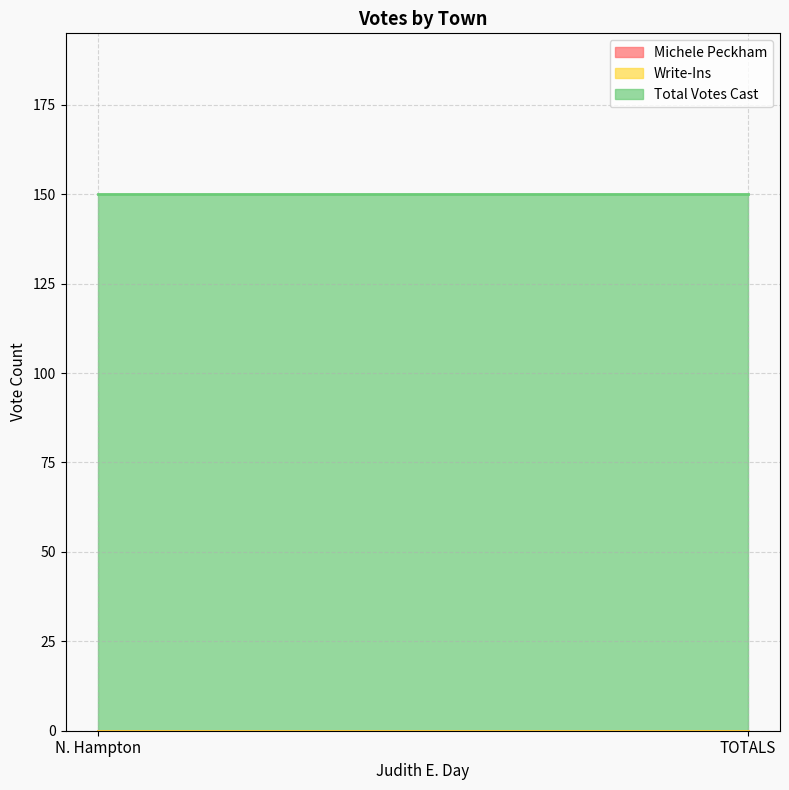

The Michele Peckham series shows 0 at TOTALS. True or false?

True